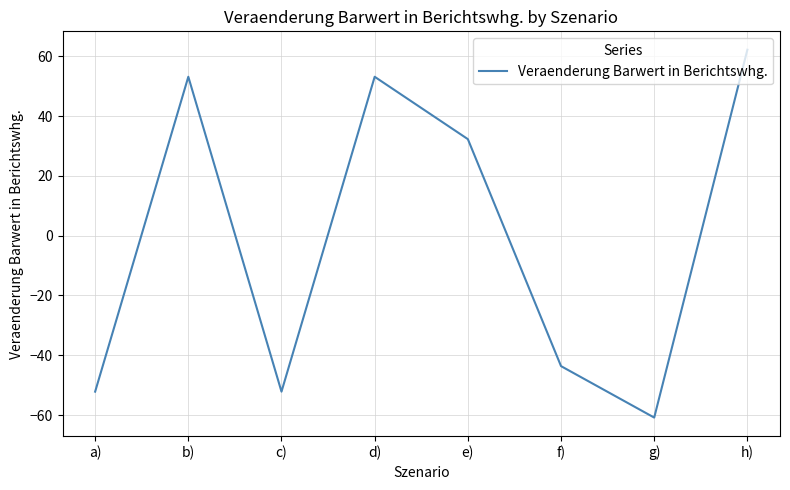

What is the average value?

-1.0